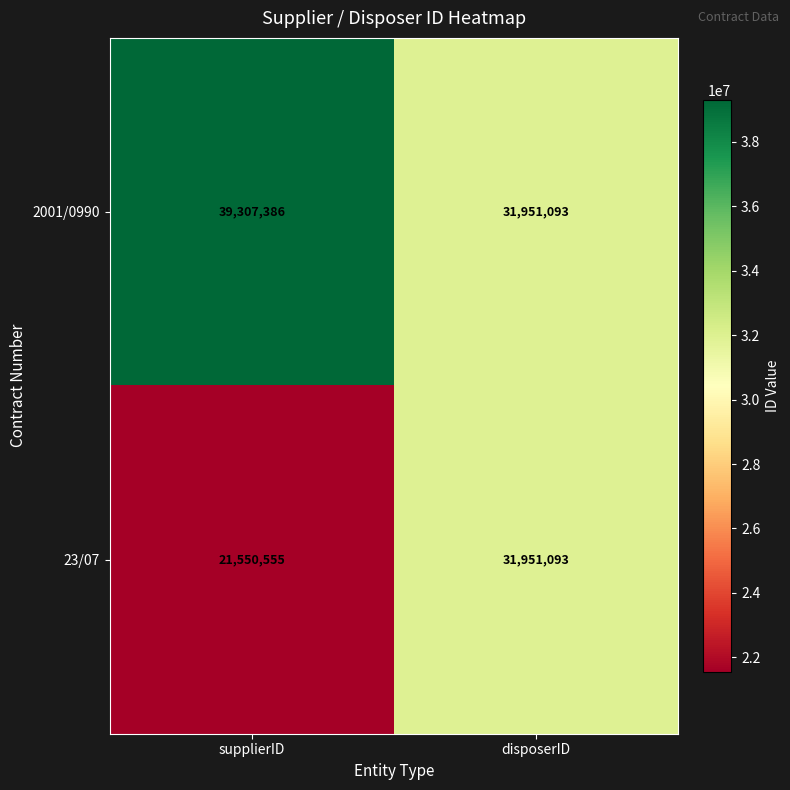

What is the difference between the highest and lowest values at supplierID?

17756831